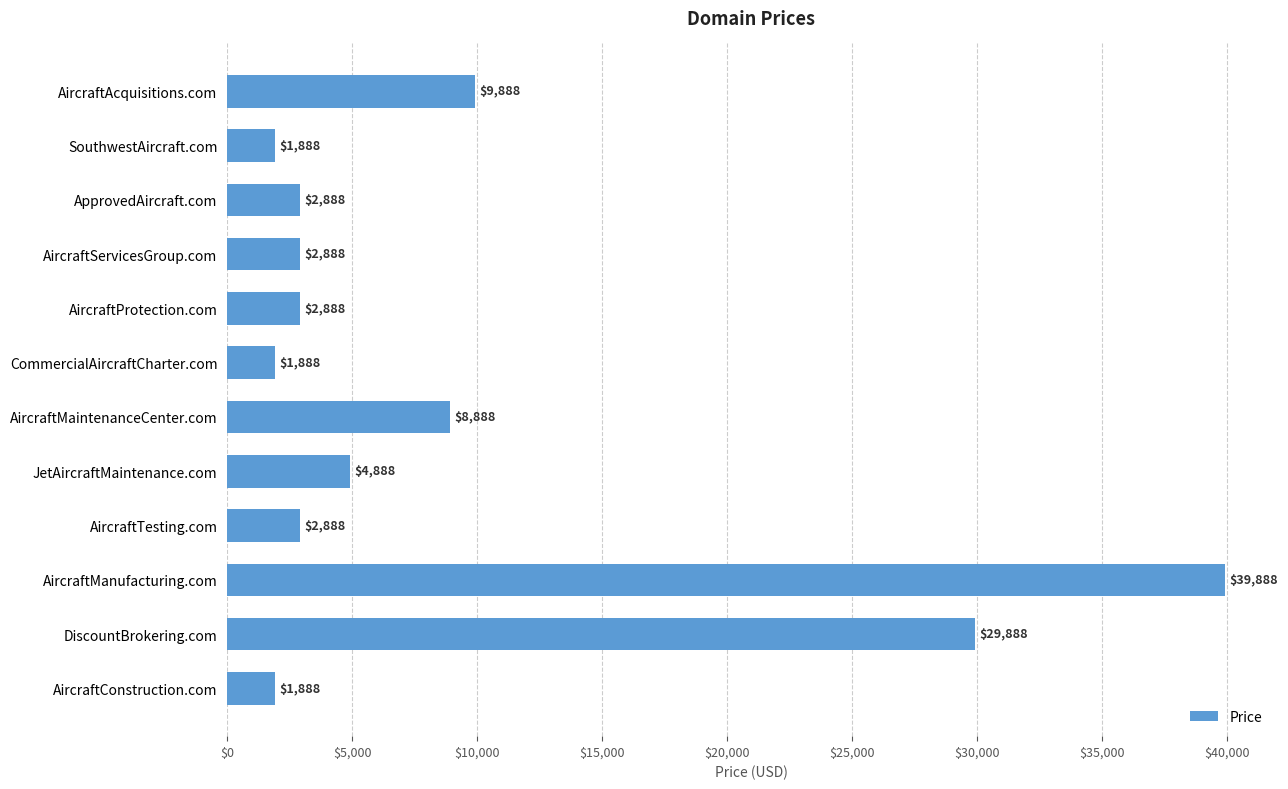

The value at AircraftAcquisitions.com is 9888. True or false?

True